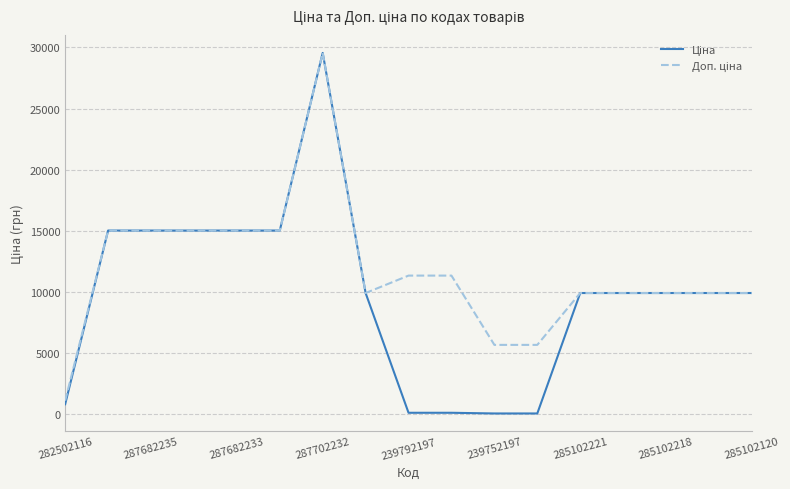

Is this an area chart (filled region under the line)?

No